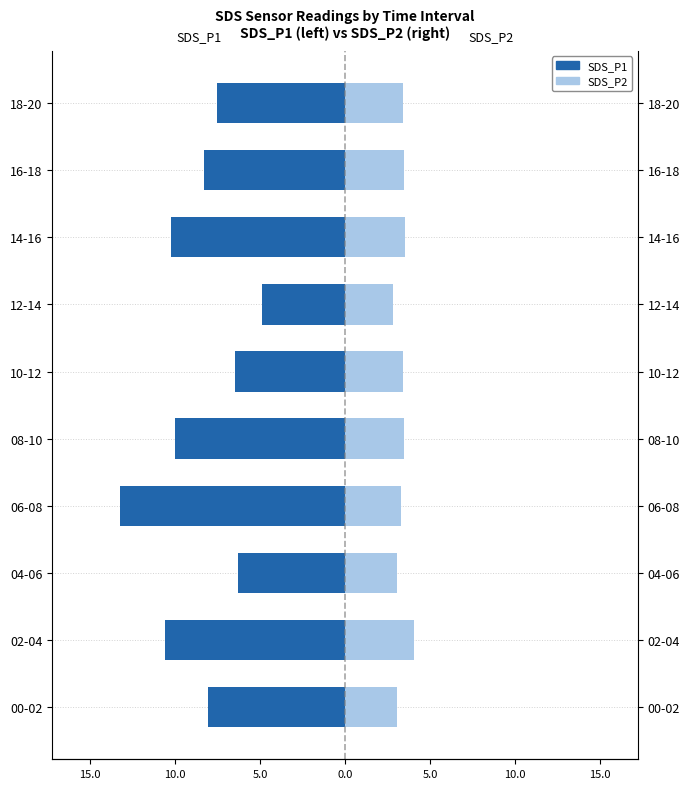

Reading left to right, transcribe all the data shown in this chart.

SDS_P1: -8.1	-10.6	-6.3	-13.2	-10.0	-6.5	-4.9	-10.2	-8.3	-7.5
SDS_P2: 3.0	4.0	3.1	3.3	3.5	3.4	2.9	3.5	3.5	3.4